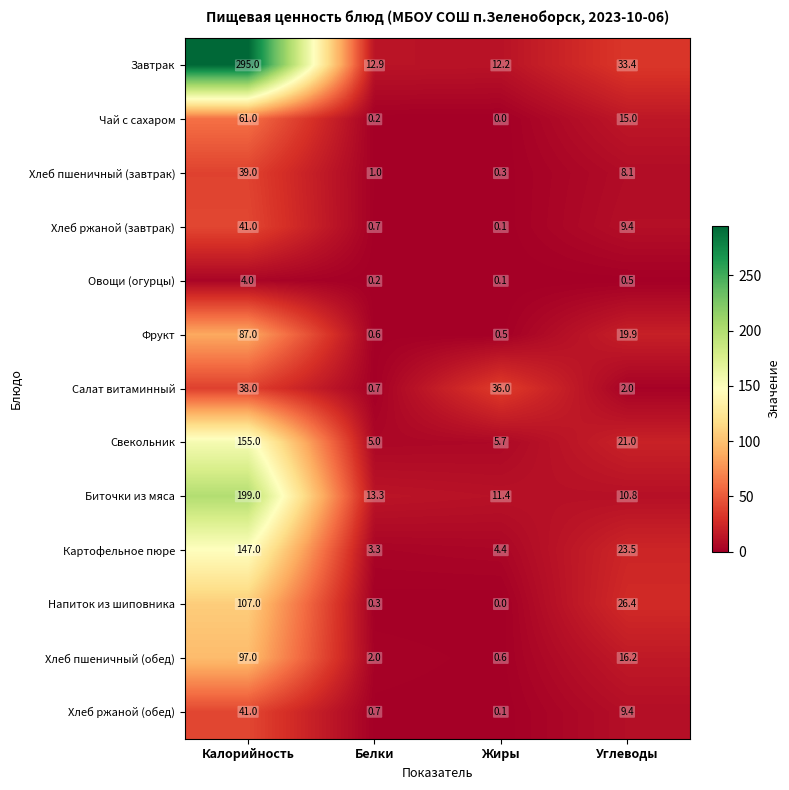

Which label corresponds to the smallest value in the chart?

Жиры